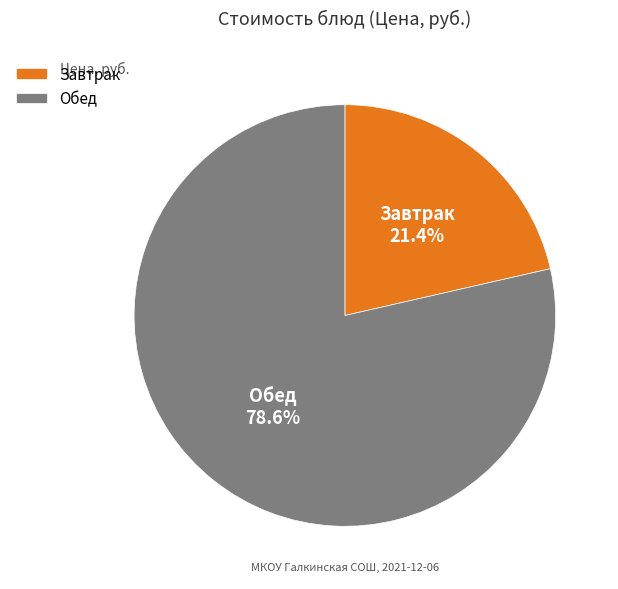

How many segments does this pie chart have?

2